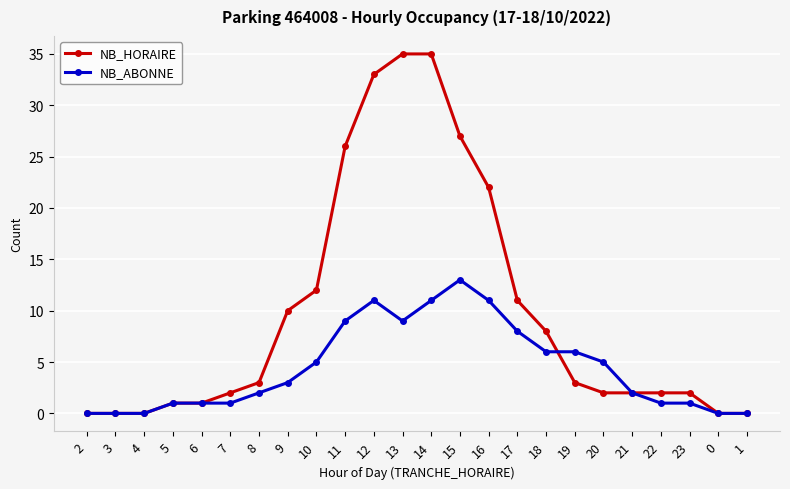

The NB_HORAIRE series shows 22 at 16. True or false?

True